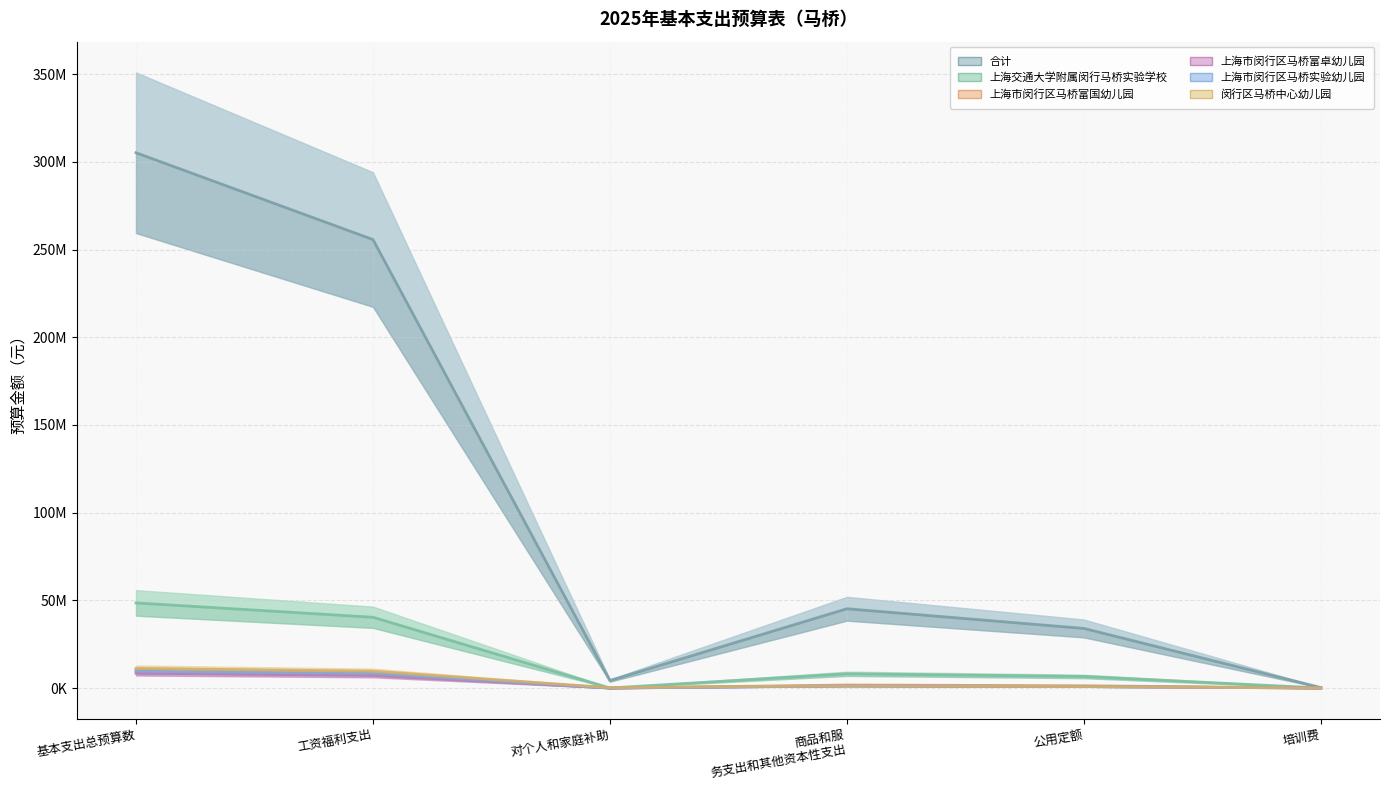

What is the value of the 合计 point at the 3rd from the left?

4275345.0